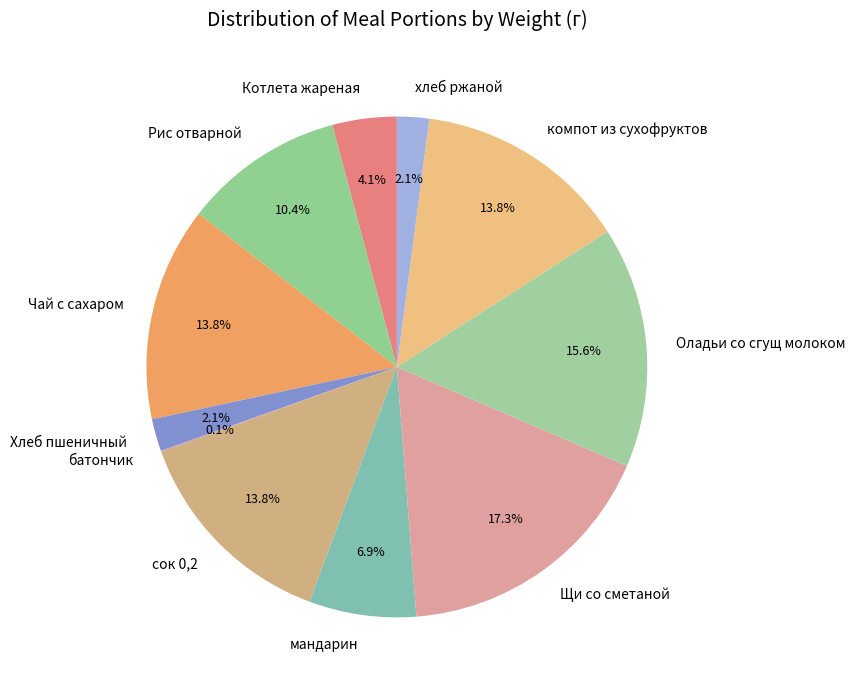

To the nearest percent, what percentage of the pie is Чай с сахаром?

14%